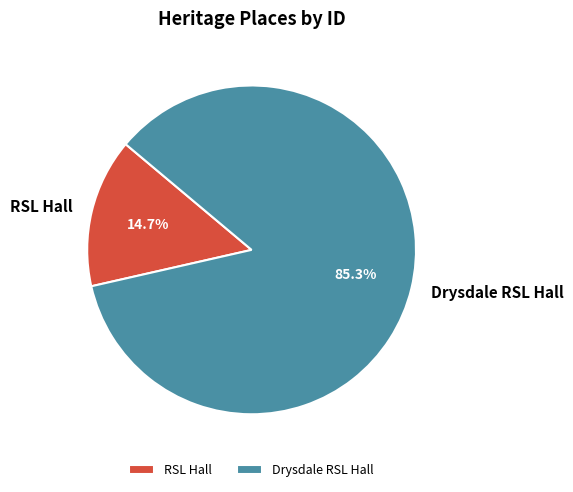

How many segments does this pie chart have?

2